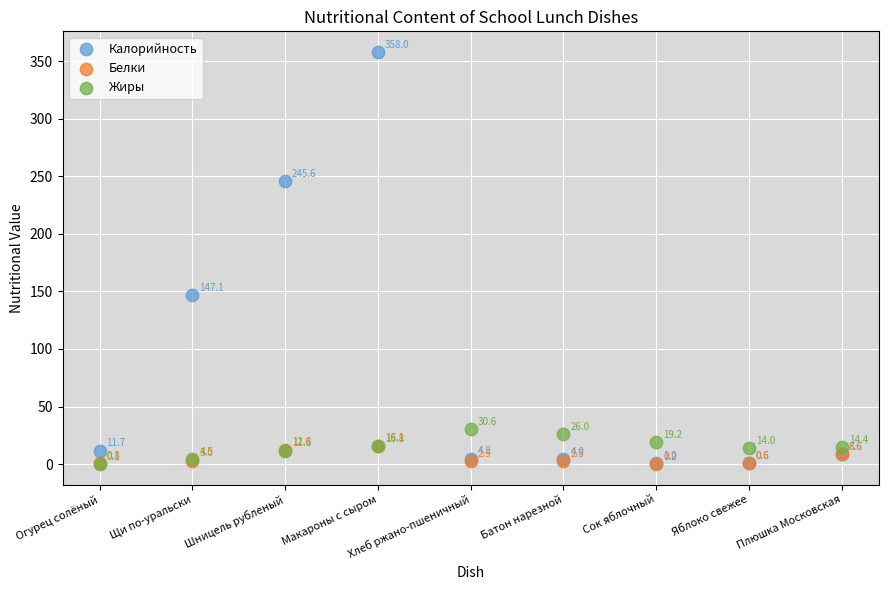

Across all series, what Y value is closest to 179?

147.1